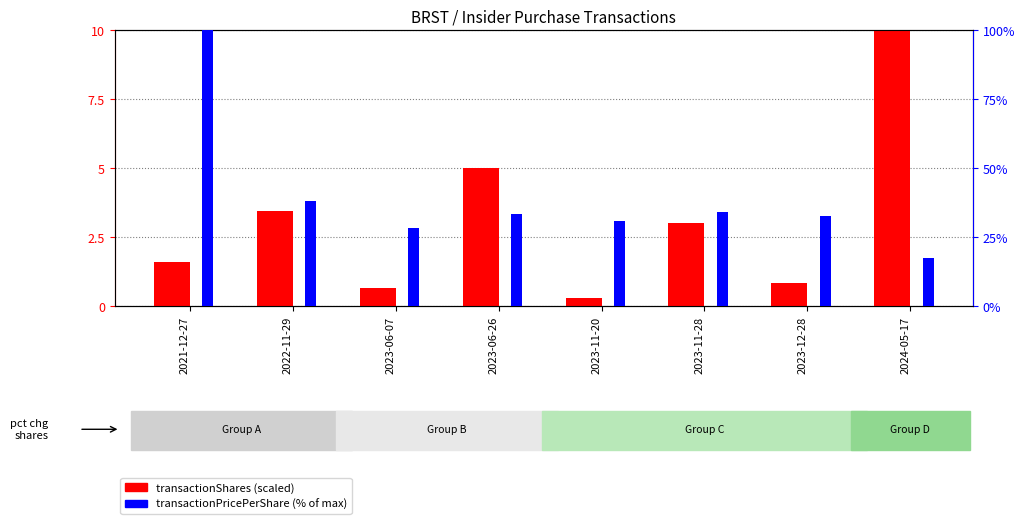

Is it true that transactionShares (scaled) equals 3.0 at 2023-11-28?

True